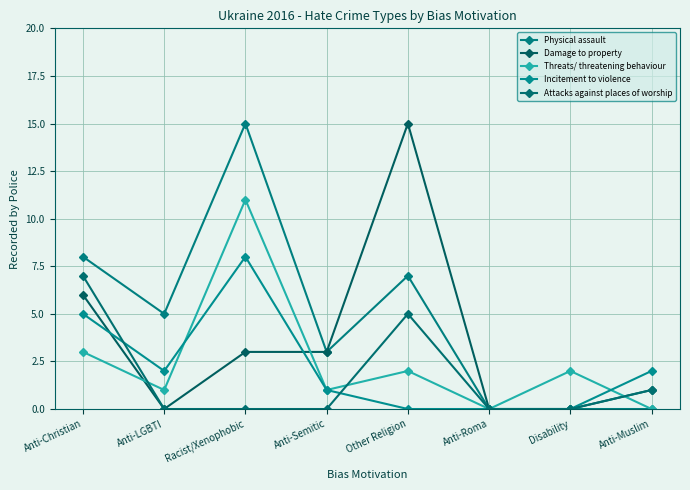

At which category is the sum across all series the highest?

Racist/Xenophobic